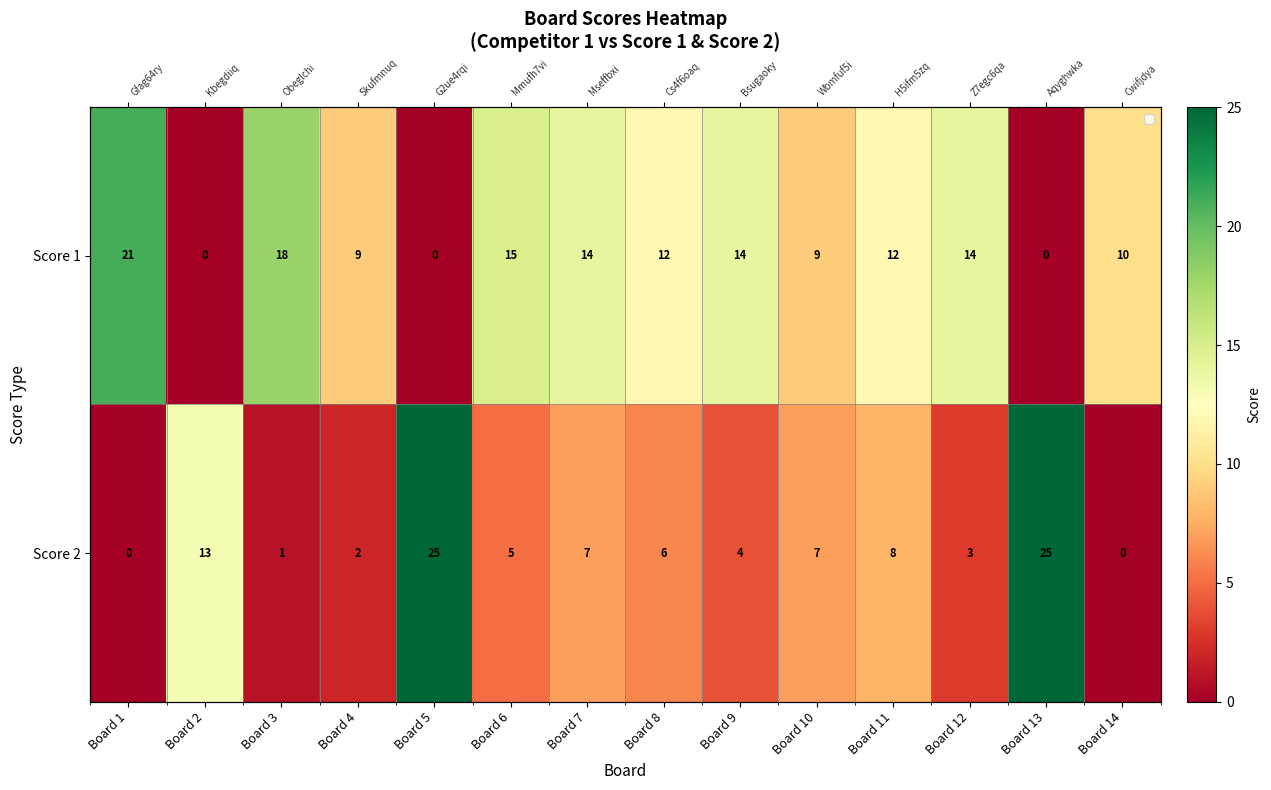

What is the difference between the second highest and second lowest values in the Score 2 series?

25